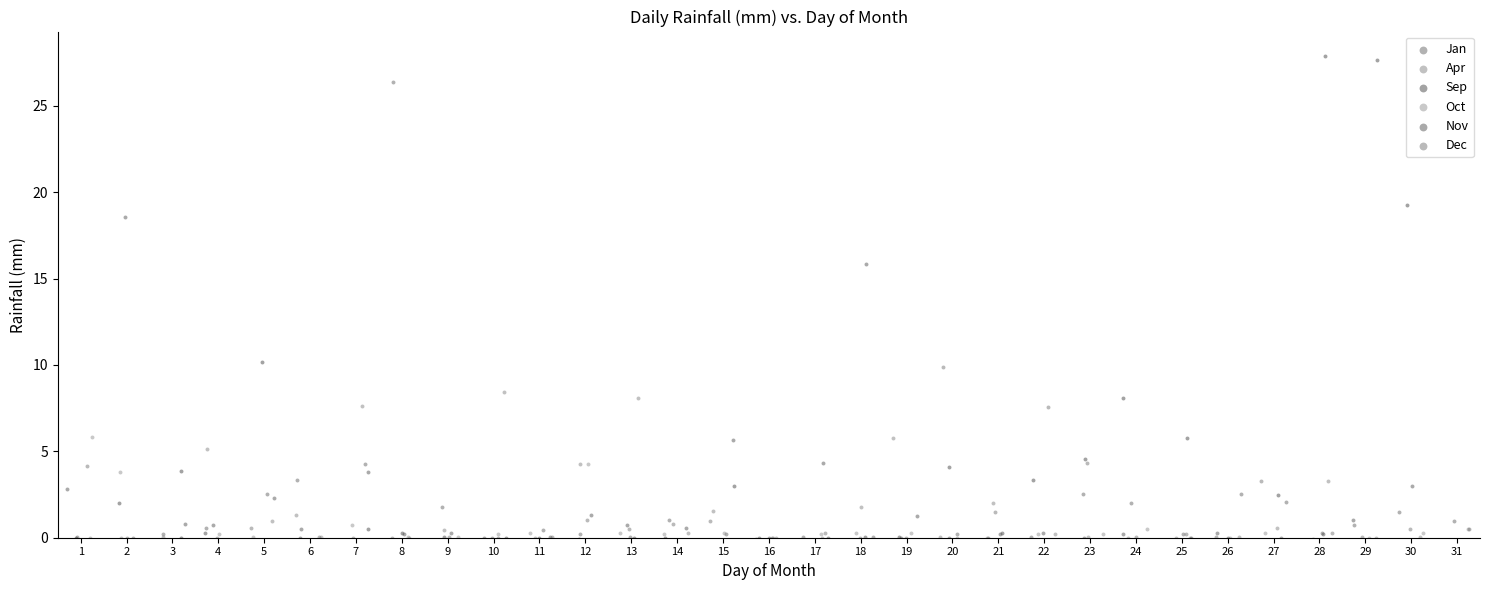

Which series has the largest Y range (max minus min)?

Sep